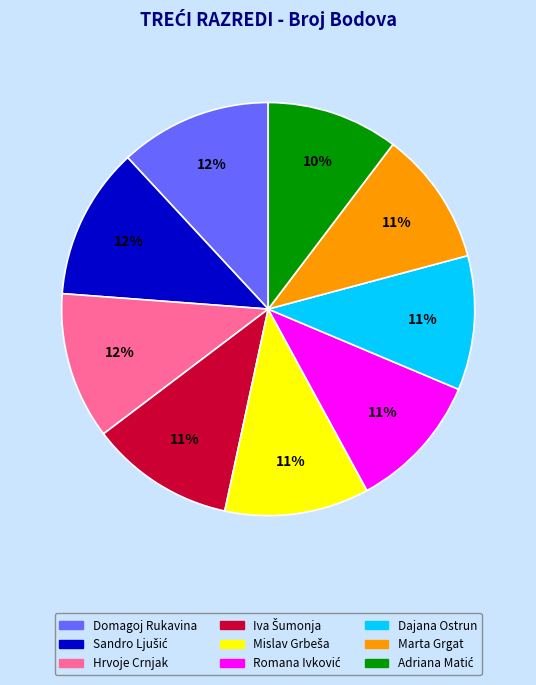

Is there any slice that represents more than half of the pie?

No